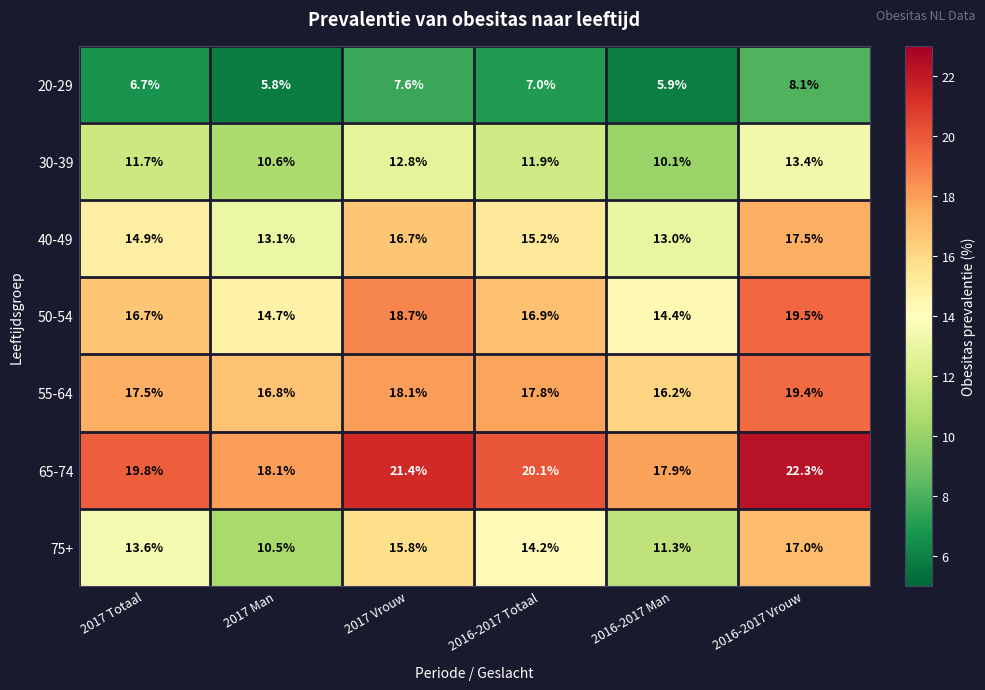

The value of 55-64 at 2016-2017 Totaal is 17.8. True or false?

True